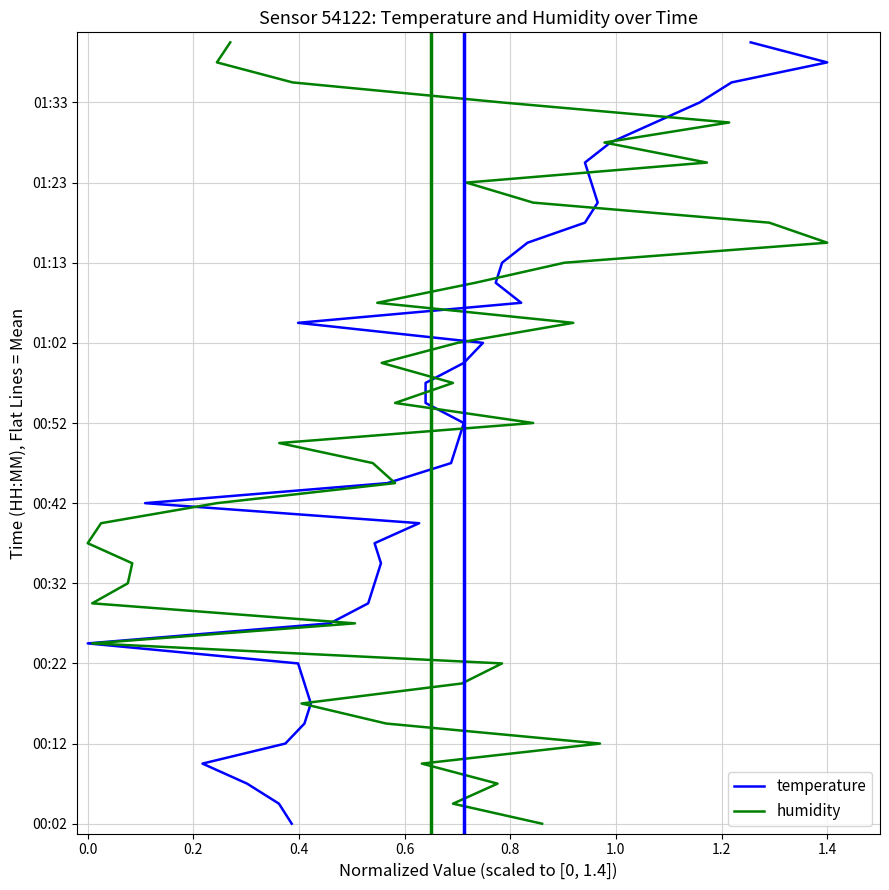

How many categories are shown in the chart?

40